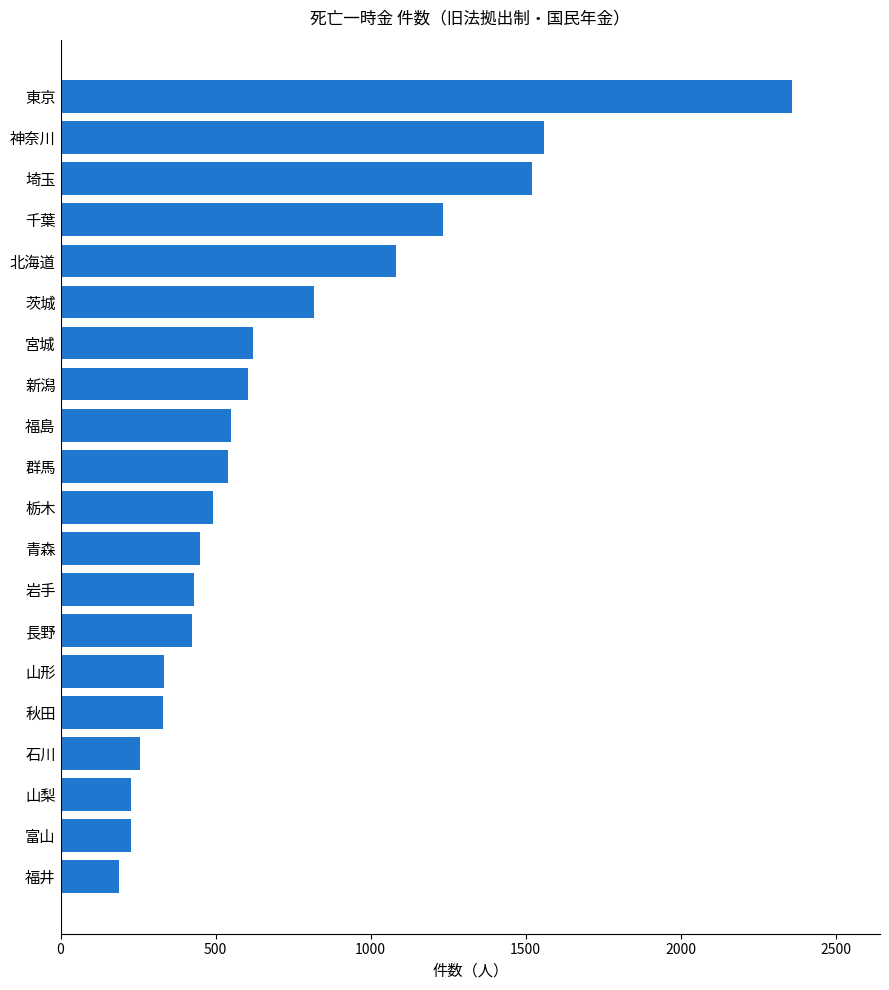

Where is the data nearest to the value 1274?

千葉